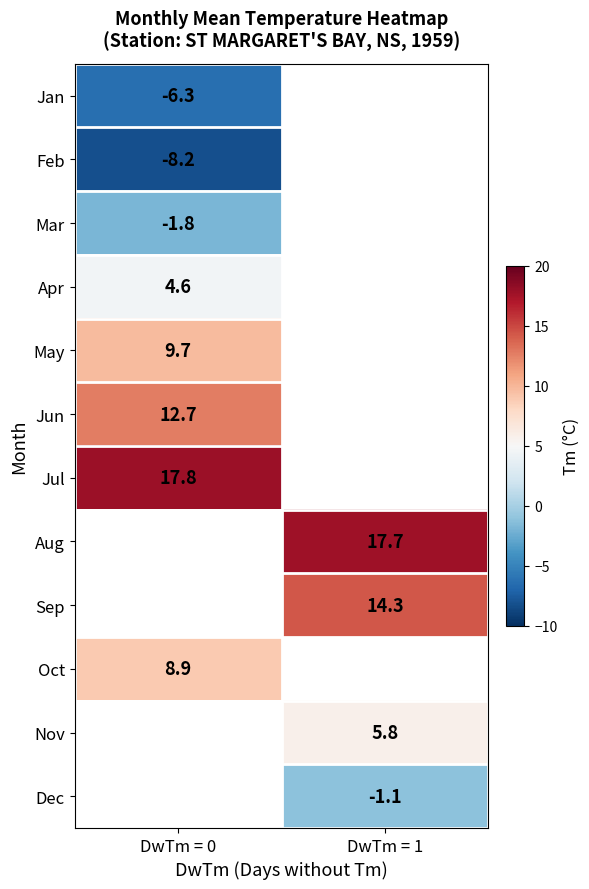

True or false: Oct has a value of 14.0 at DwTm = 0.

False